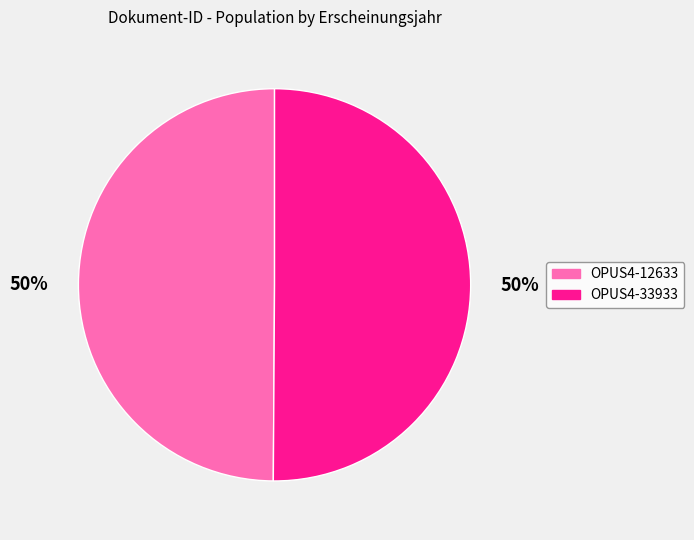

What is the ratio of the value at OPUS4-12633 to the value at OPUS4-33933?

1.0